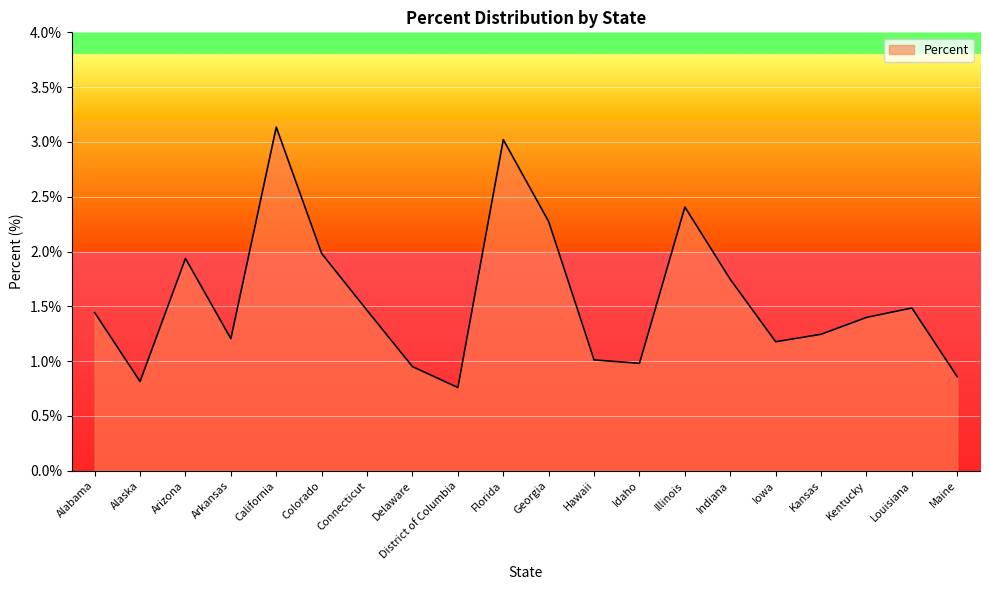

Is it true that the value at Kentucky is 0.8?

False